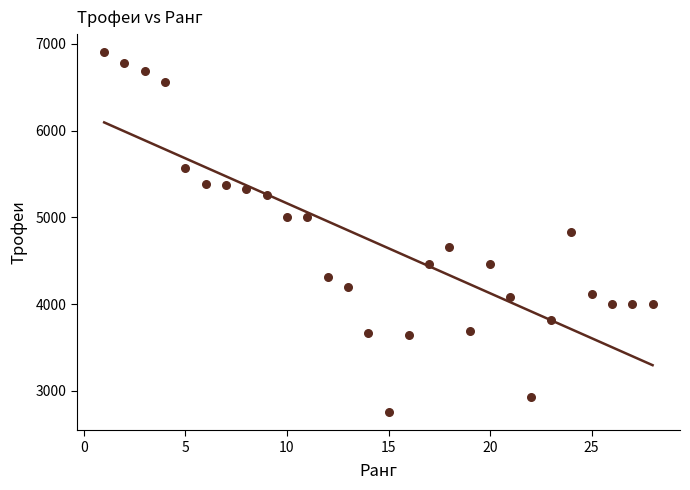

What is the range of X values (max minus min)?

27